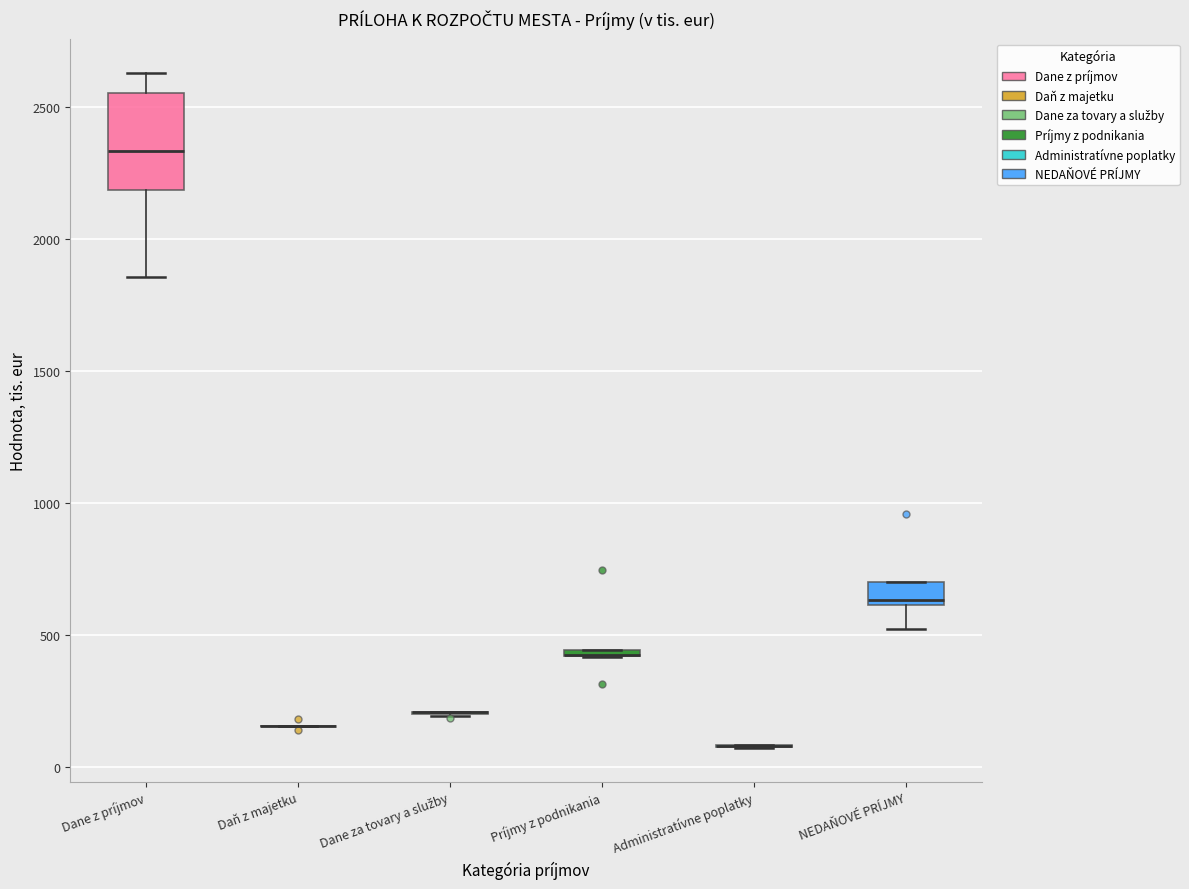

Which box is the tallest, from its lower edge to its upper edge?

Dane z príjmov